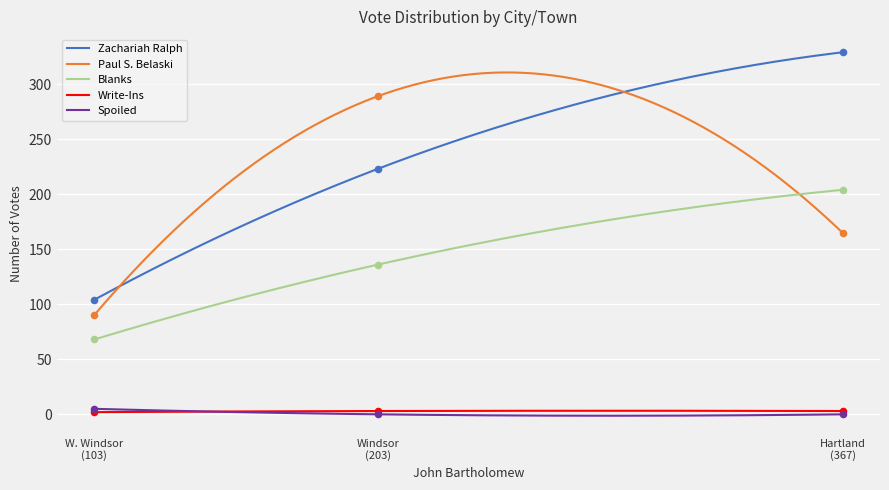

Which series contains the lowest Y value?

Spoiled